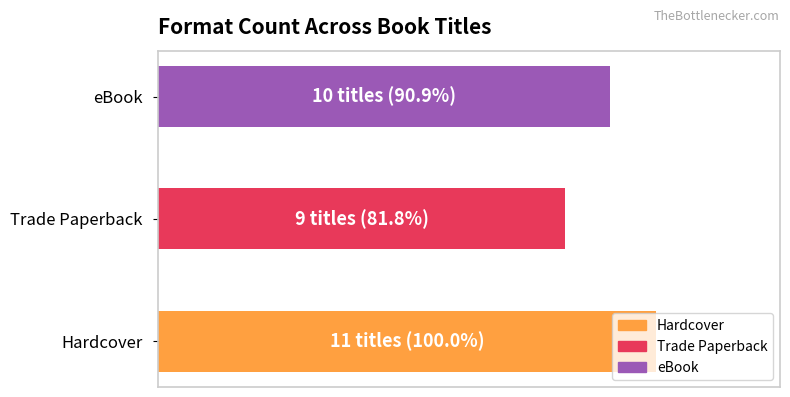

Does the chart contain stacked bars?

No